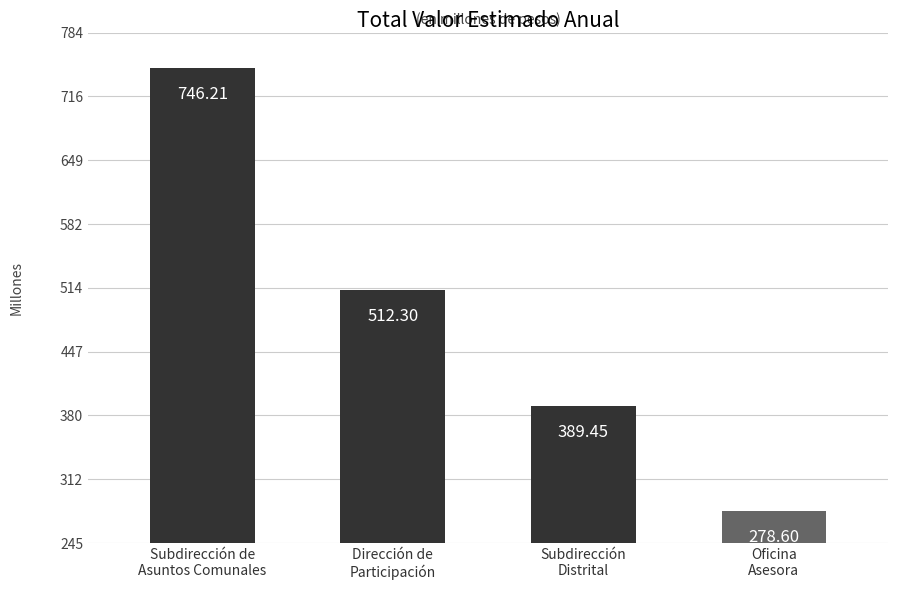

At which category does the chart reach its minimum across all series?

Oficina
Asesora